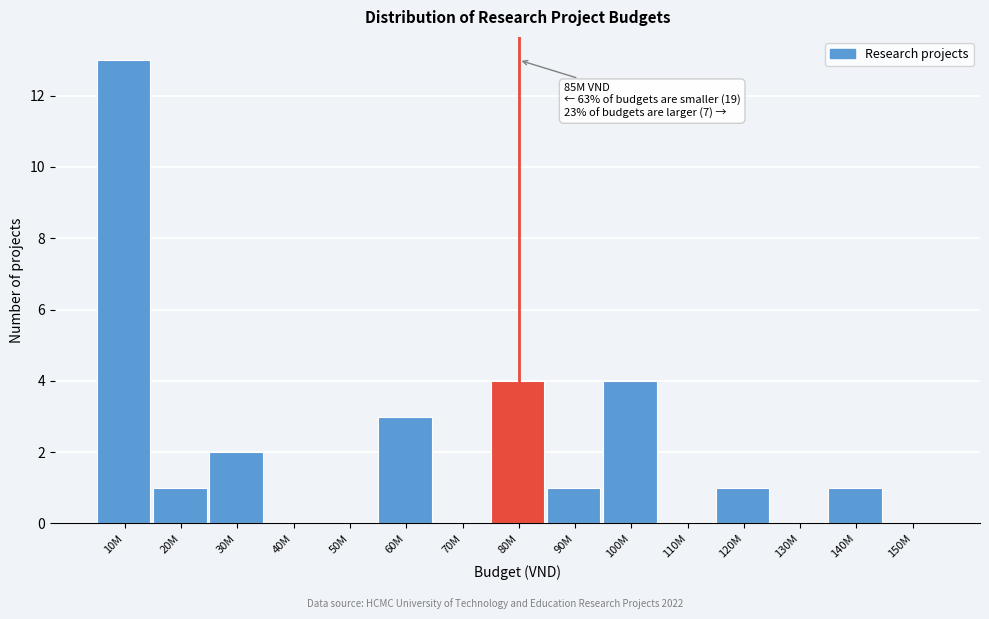

Reading left to right, list all the values displayed in this chart.

10M=13	20M=1	30M=2	40M=0	50M=0	60M=3	70M=0	80M=4	90M=1	100M=4	110M=0	120M=1	130M=0	140M=1	150M=0